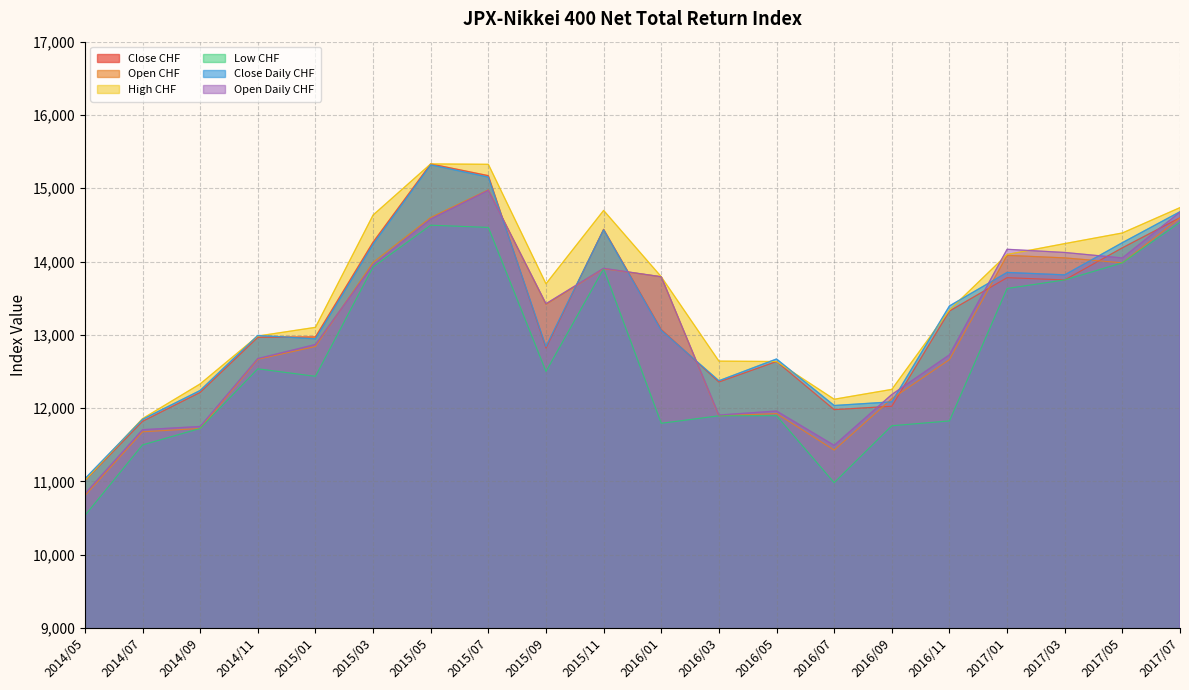

Is the value of Open CHF at 2017/05 greater than the value of High CHF at 2016/11?

Yes